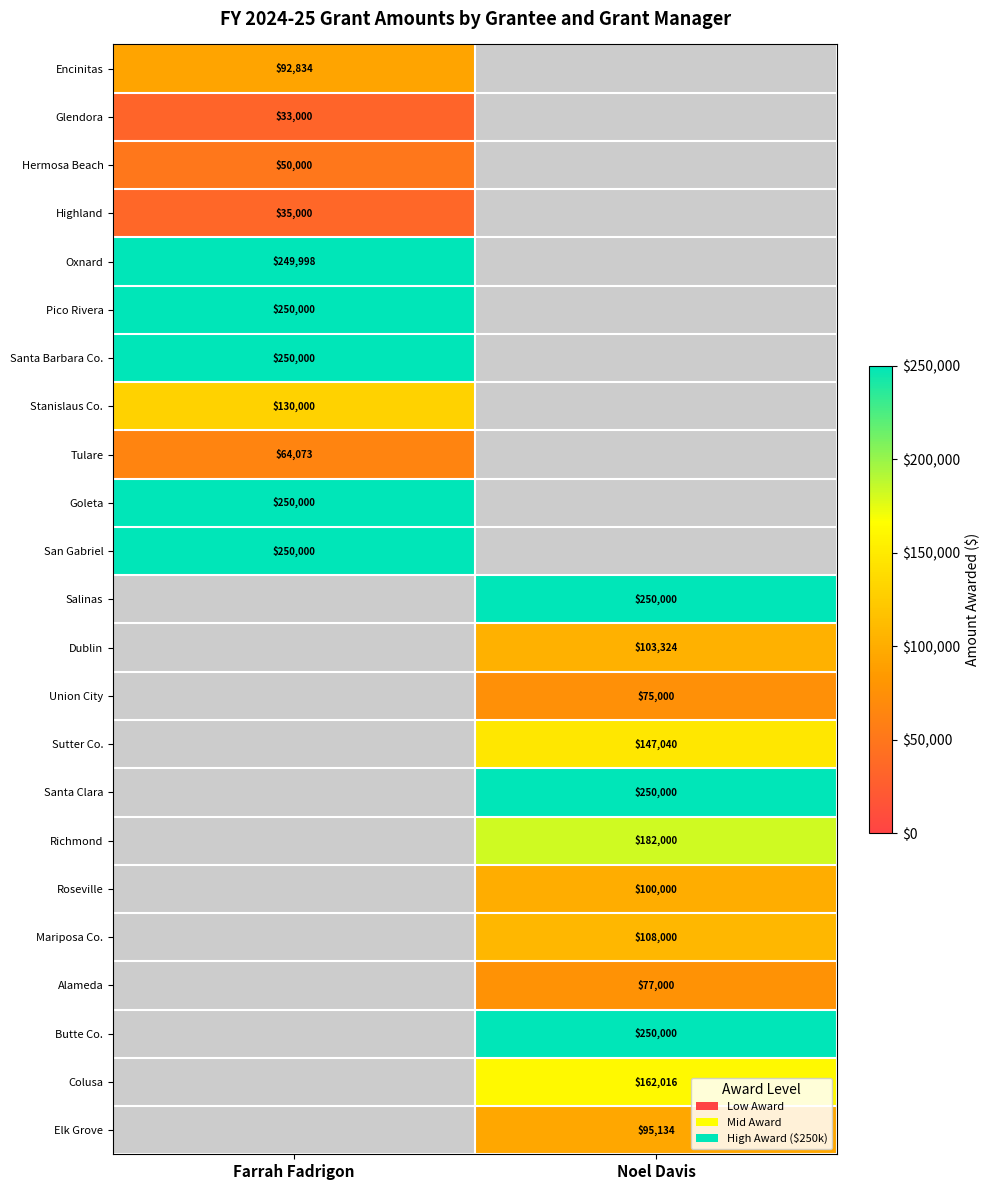

Is it true that Butte Co. equals 250000 at Noel Davis?

True